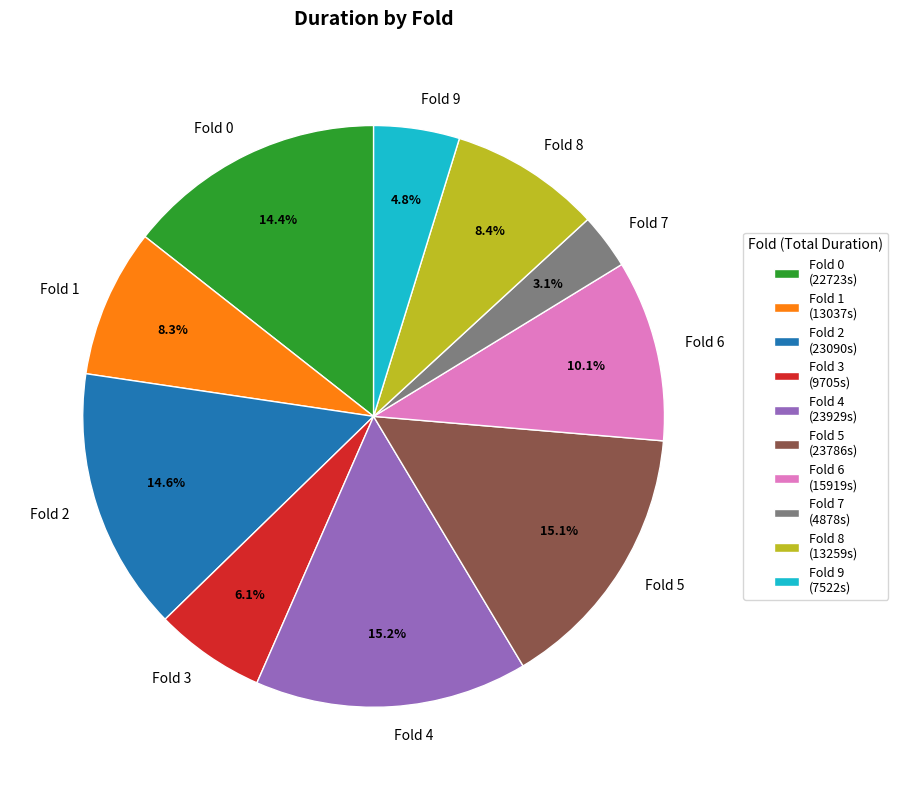

How many slices are in this pie chart?

10